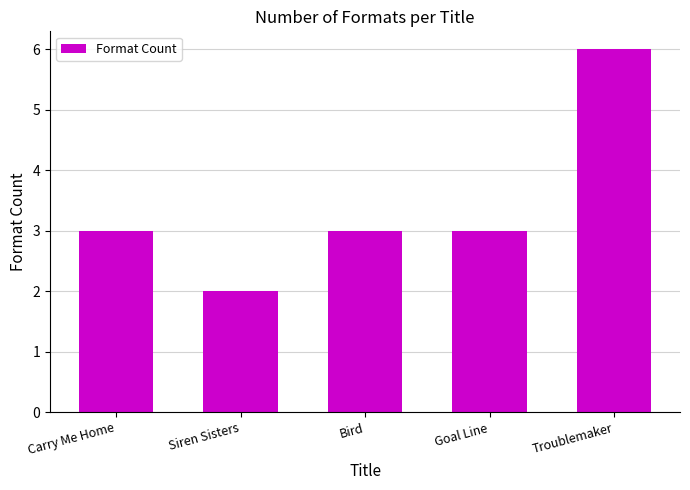

What value does the data have at Carry Me Home?

3